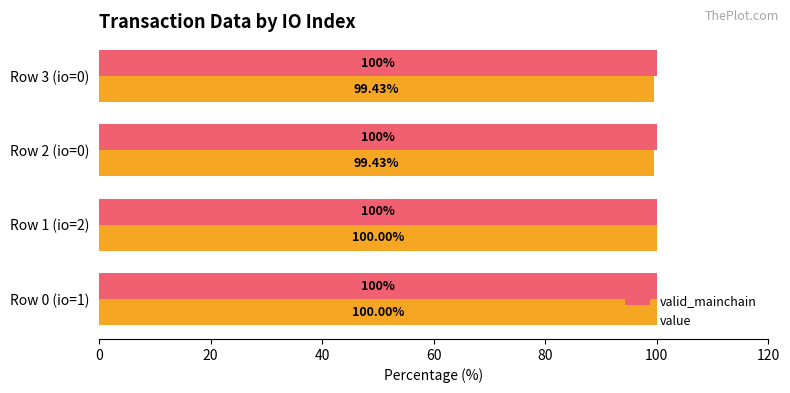

Which series has the largest total across all categories?

valid_mainchain